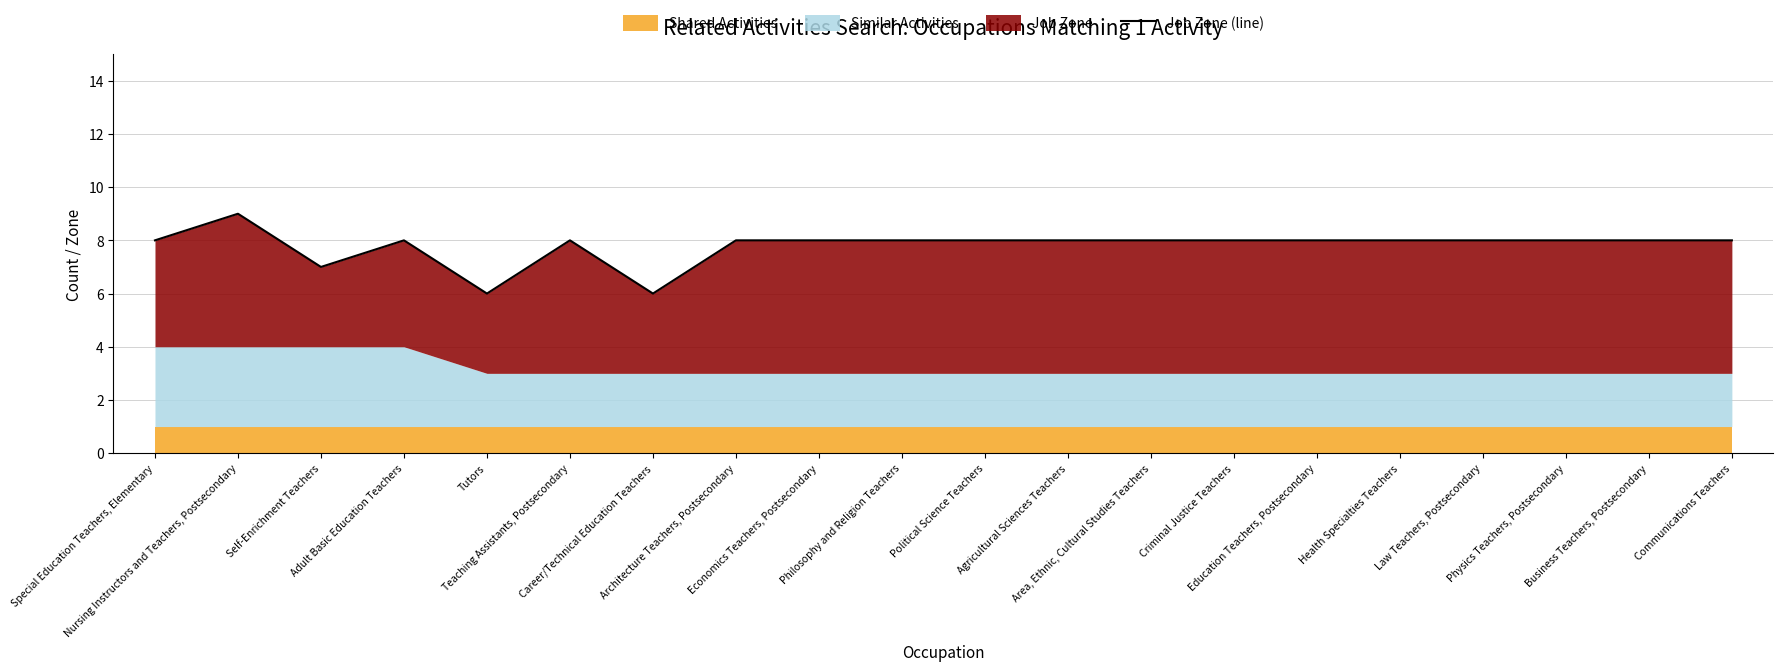

Where is the data nearest to the value 7?

Self-Enrichment Teachers